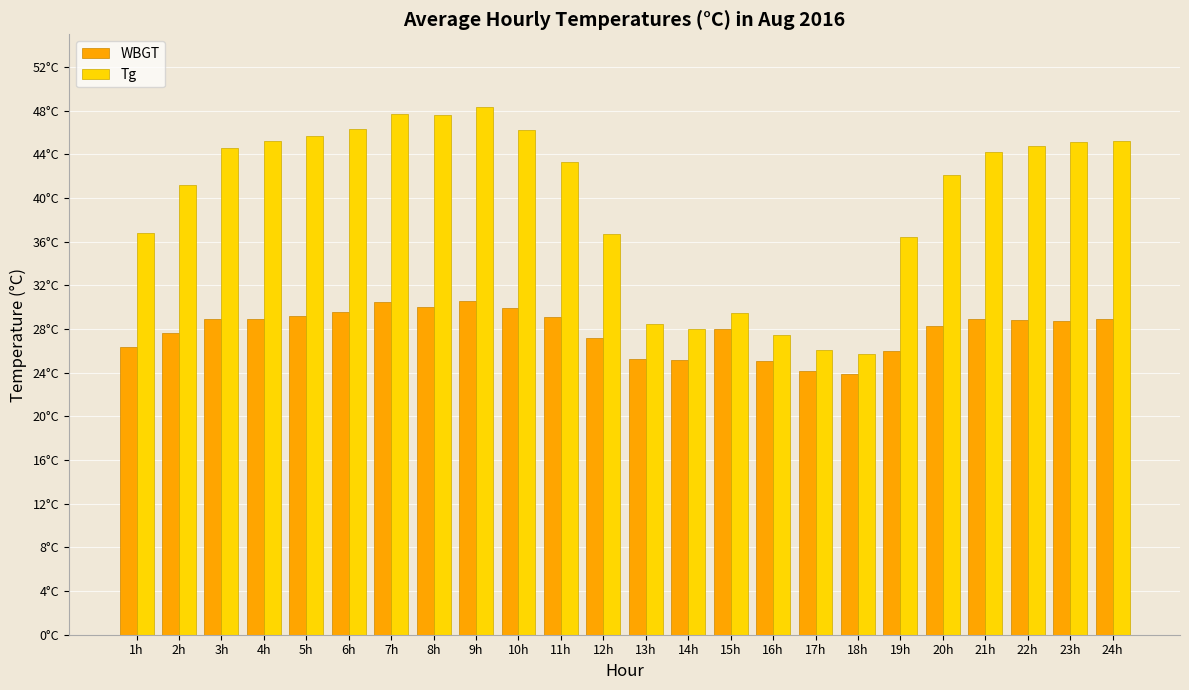

True or false: WBGT has a value of 28.9 at 24h.

True